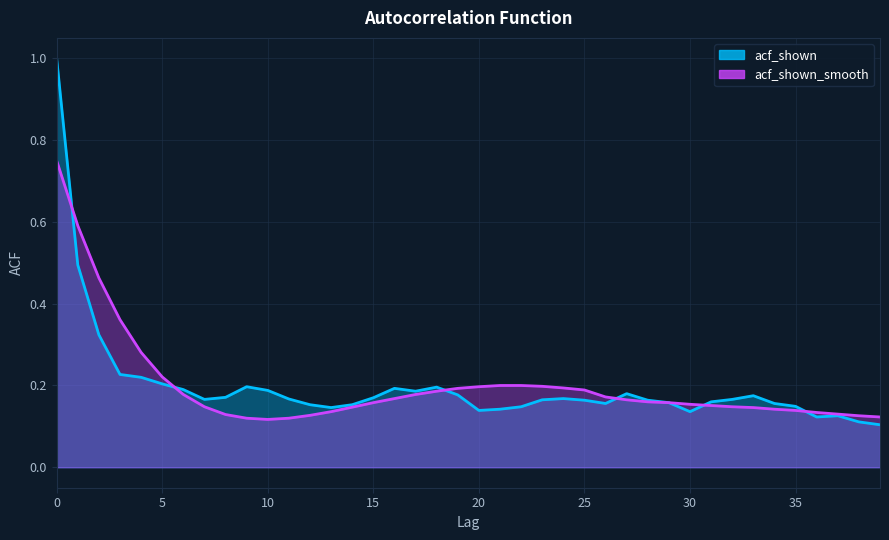

Does the chart display data point markers on the line(s)?

No